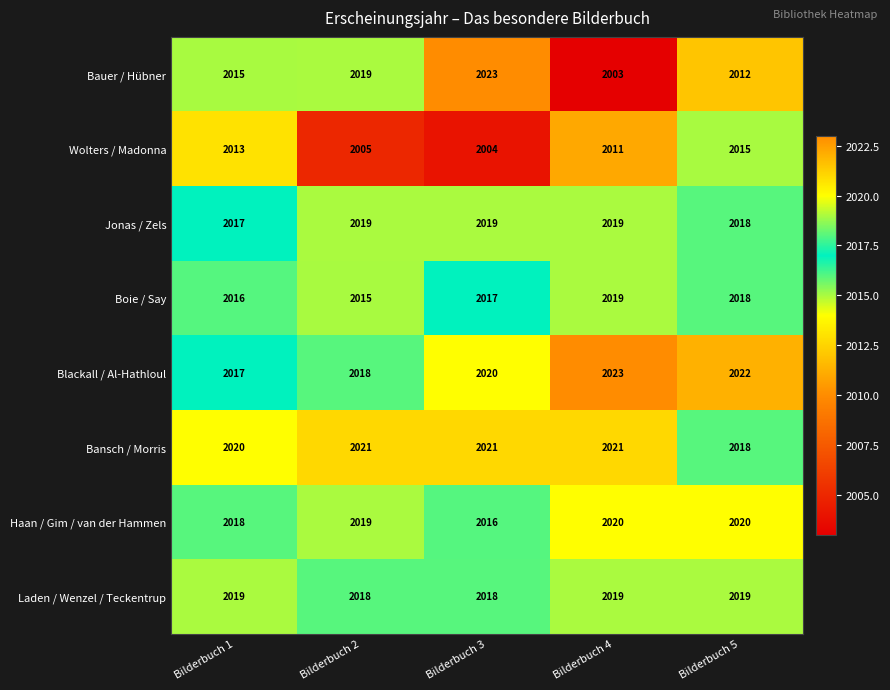

What is the difference between the maximum and minimum values in the Bansch / Morris series?

3